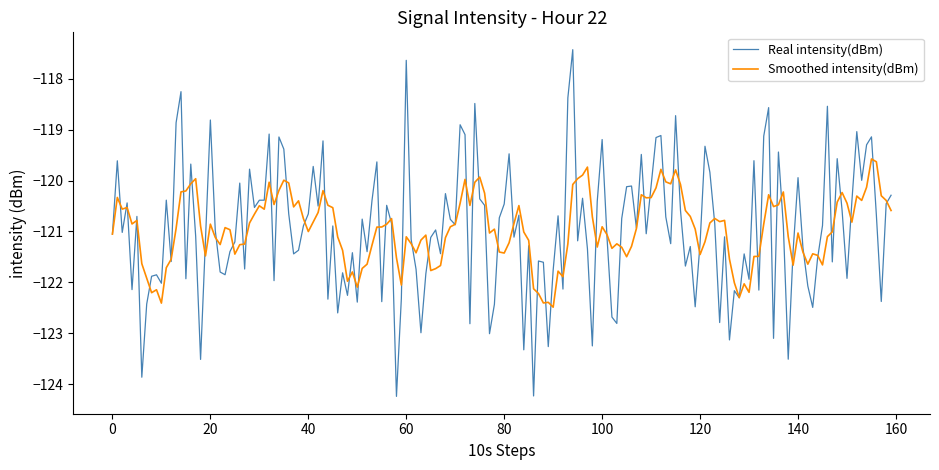

Rank the series by their maximum value, from highest to lowest.

Real intensity(dBm), Smoothed intensity(dBm)